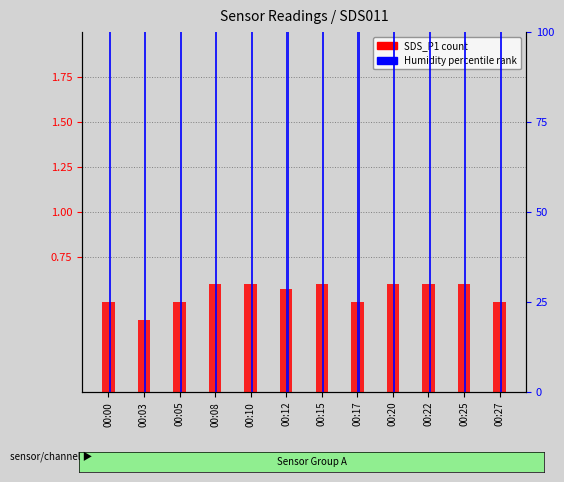

Is it true that Humidity (percentile rank) equals 164.5 at 00:05?

False